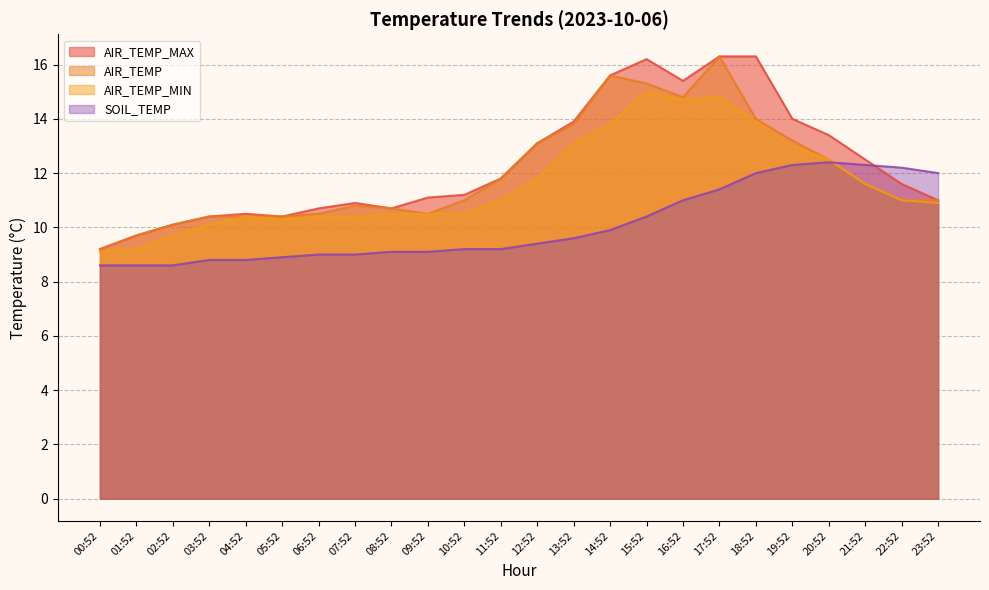

List the series in order of their peak value, lowest first.

SOIL_TEMP, AIR_TEMP_MIN, AIR_TEMP_MAX, AIR_TEMP